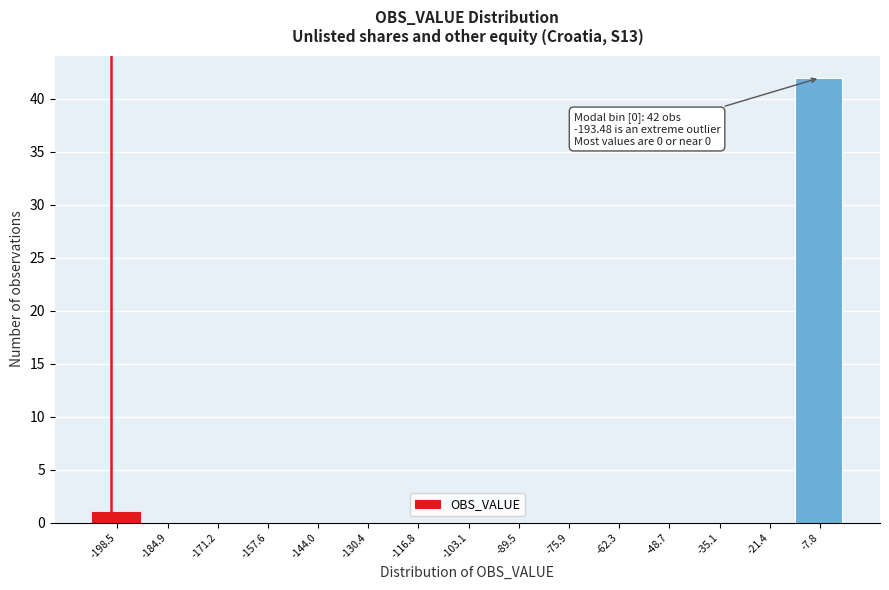

Reading right to left, what are all the values shown in this chart?

-7.8=42	-21.4=0	-35.1=0	-48.7=0	-62.3=0	-75.9=0	-89.5=0	-103.1=0	-116.8=0	-130.4=0	-144.0=0	-157.6=0	-171.2=0	-184.9=0	-198.5=1